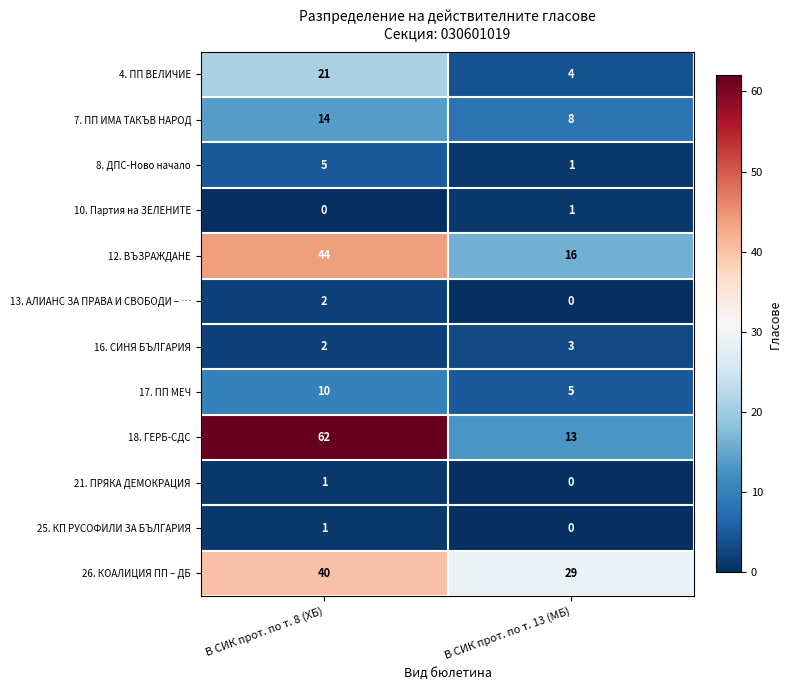

The 17. ПП МЕЧ series shows 15 at В СИК прот. по т. 8 (ХБ). True or false?

False